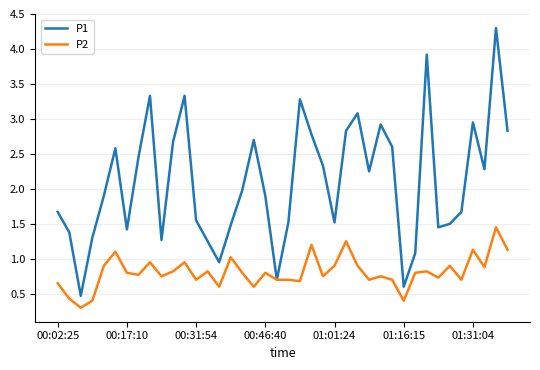

Which series has the largest total across all categories?

P1